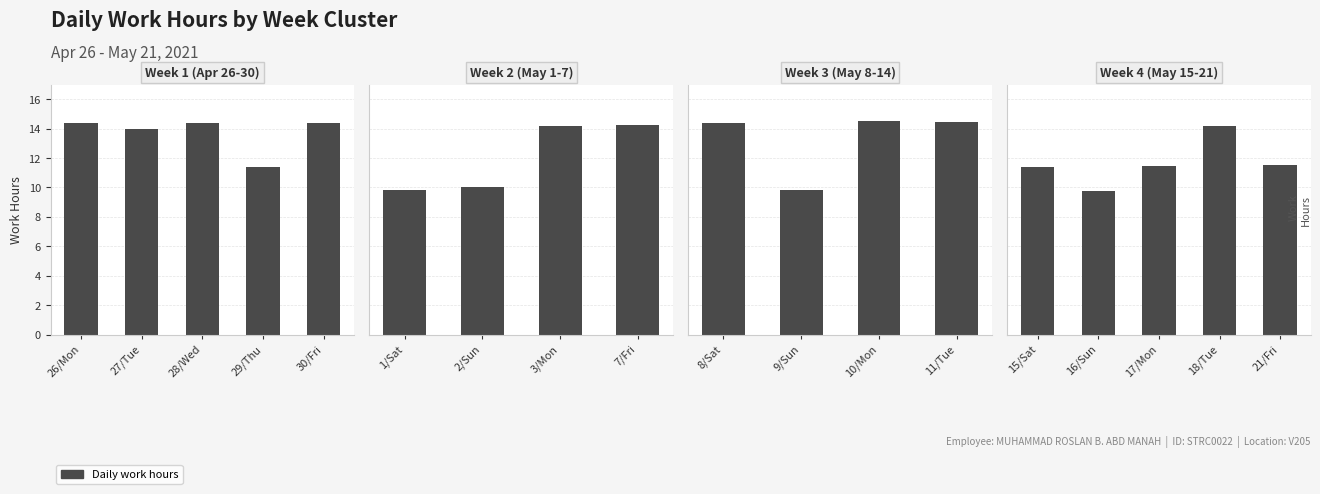

Reading left to right, list all the values displayed in this chart.

work_hours=14.4	1=14.0	2=14.4	3=11.4	4=14.4	5=9.8	6=10.1	7=14.2	8=14.2	9=14.4	10=9.8	11=14.5	12=14.4	13=11.4	14=9.7	15=11.4	16=14.2	17=11.5